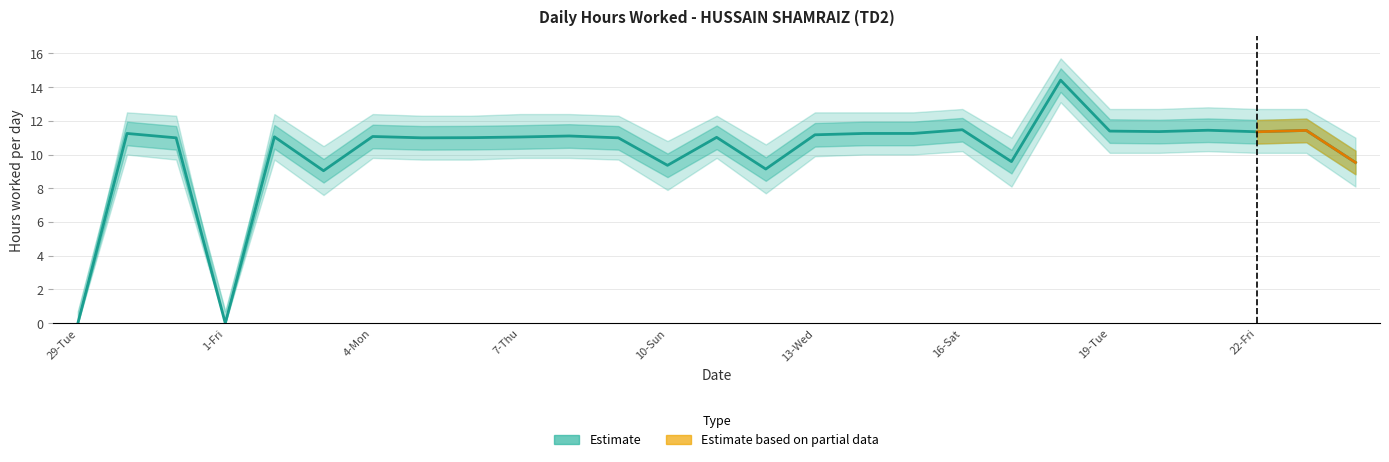

At which category does the data reach its first local valley?

1-Fri